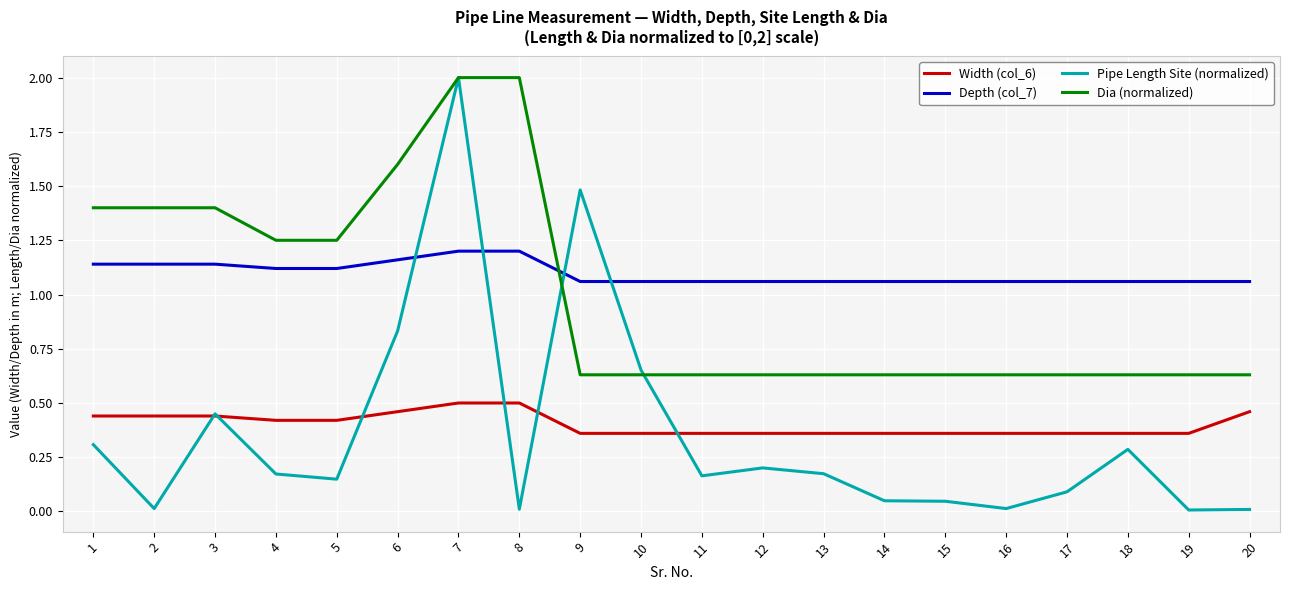

How many categories are shown in the chart?

20